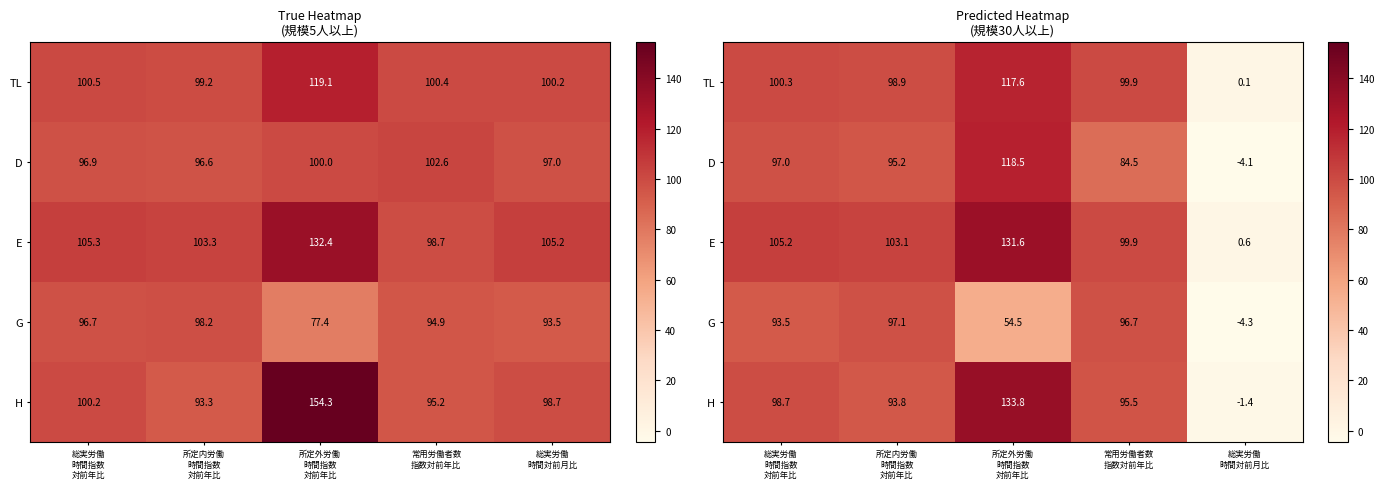

Between 総実労働
時間指数
対前年比 and 所定内労働
時間指数
対前年比, which is larger?

総実労働
時間指数
対前年比